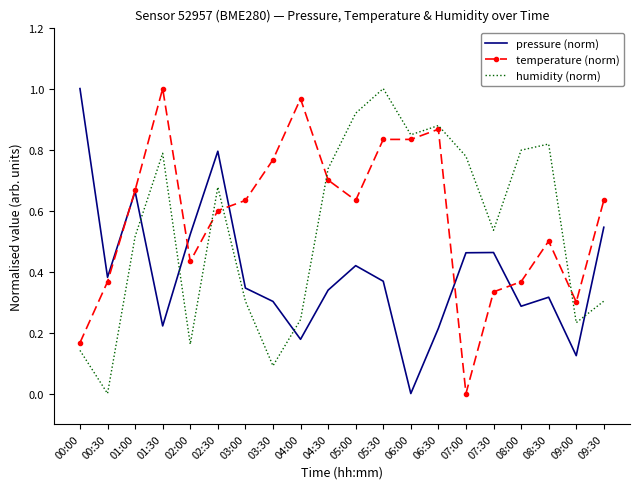

True or false: pressure (norm) and humidity (norm) intersect in this chart.

True